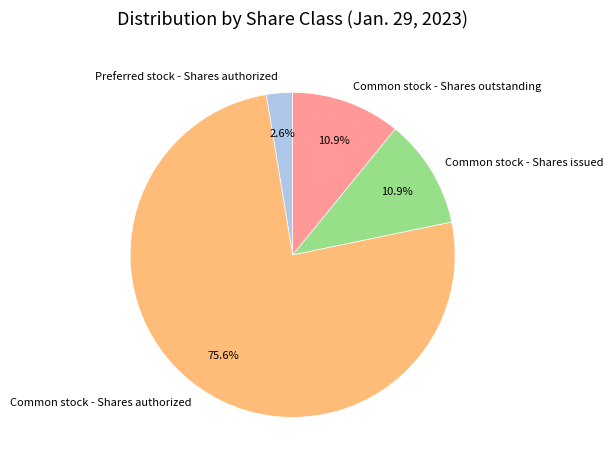

Which slice represents more than half of the pie?

Common stock - Shares authorized